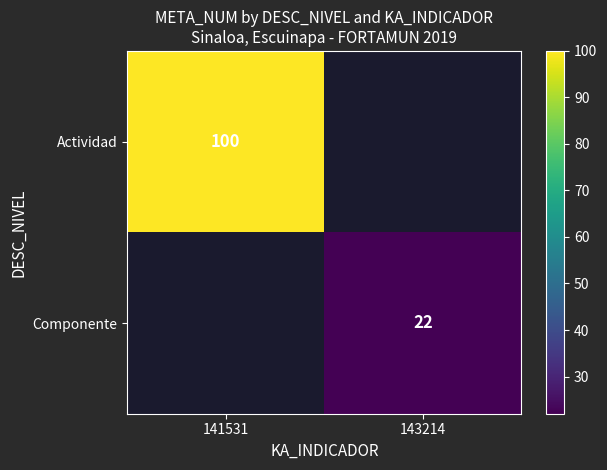

Is it true that Componente equals 8 at 143214?

False